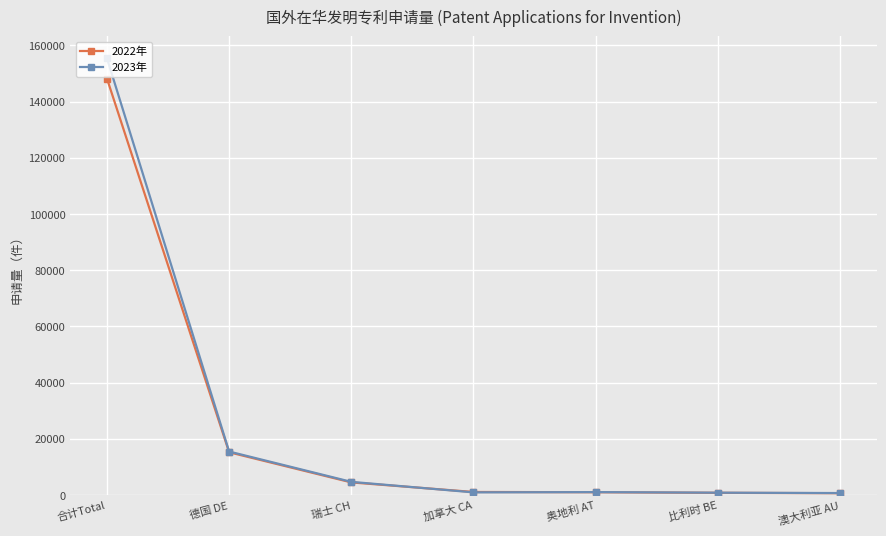

What is the greatest value displayed?

155409